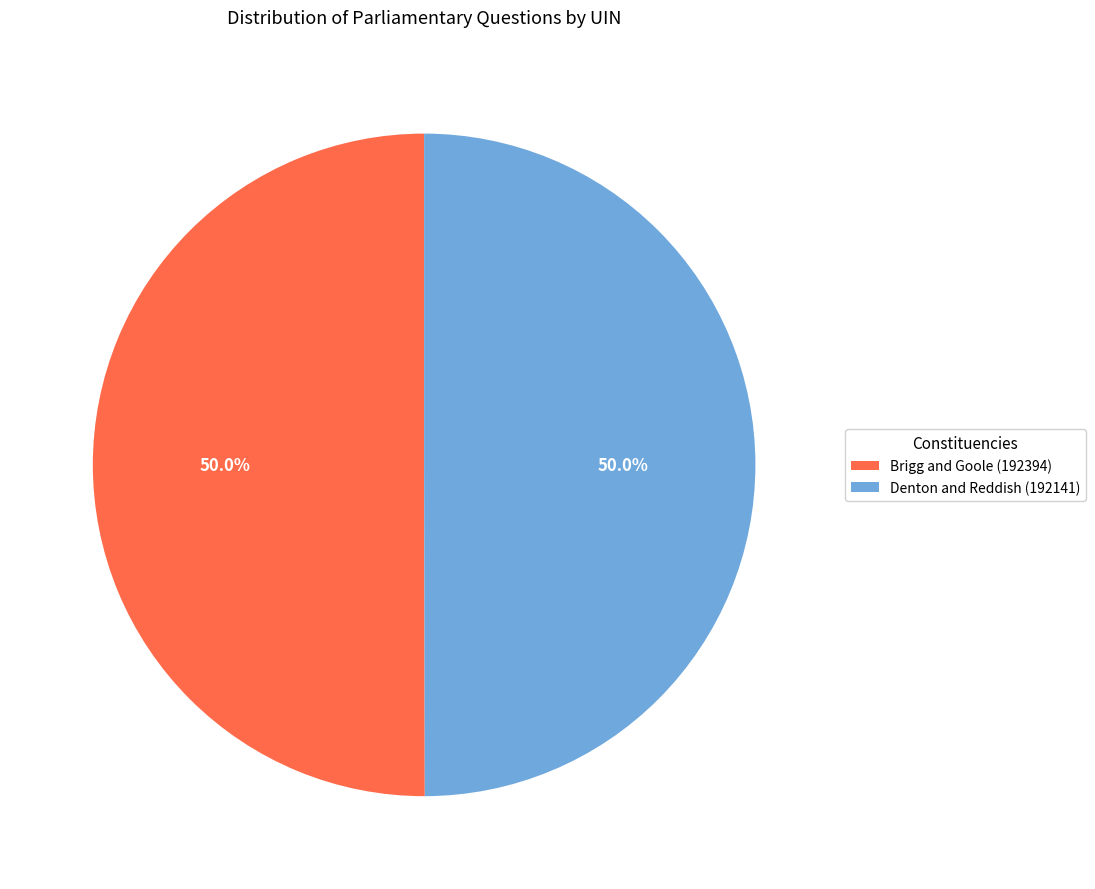

Combined, do Denton and Reddish (192141) and Brigg and Goole (192394) account for over 50%?

Yes